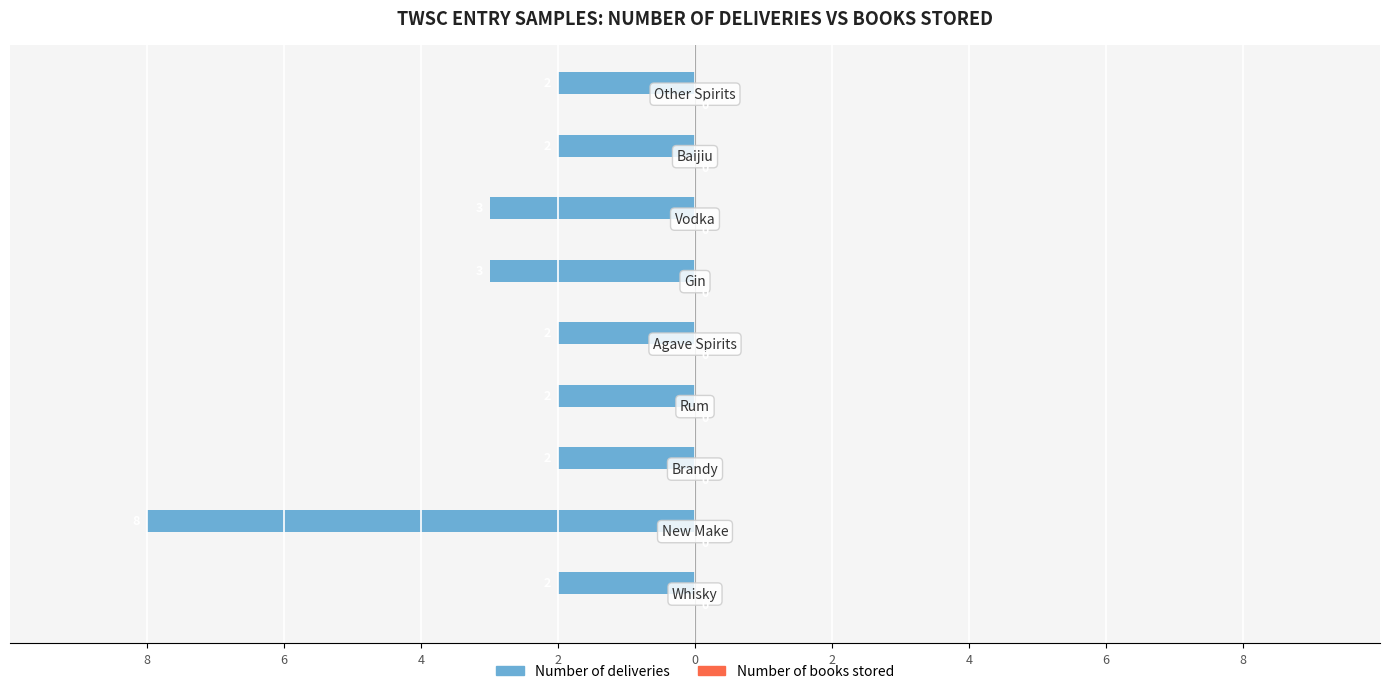

Are the bars horizontal?

Yes